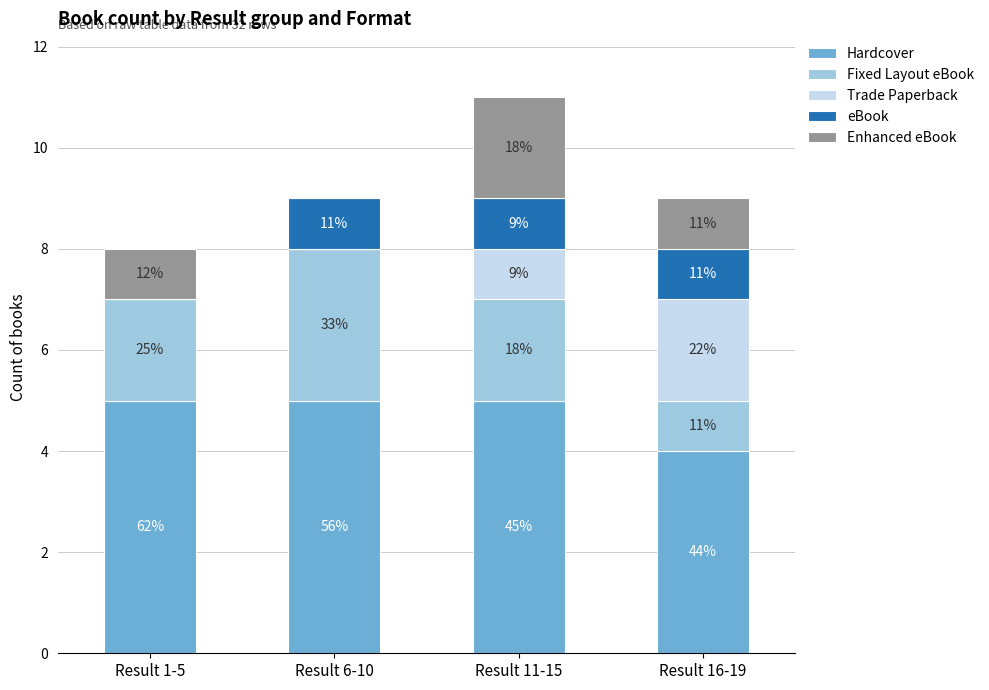

At Result 11-15, list the series in order from smallest to largest.

Trade Paperback, eBook, Fixed Layout eBook, Enhanced eBook, Hardcover